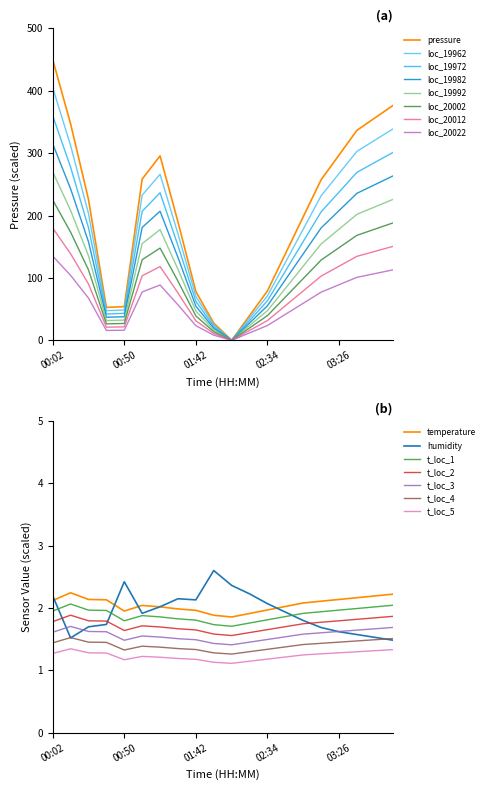

Which series has the widest spread of values?

pressure